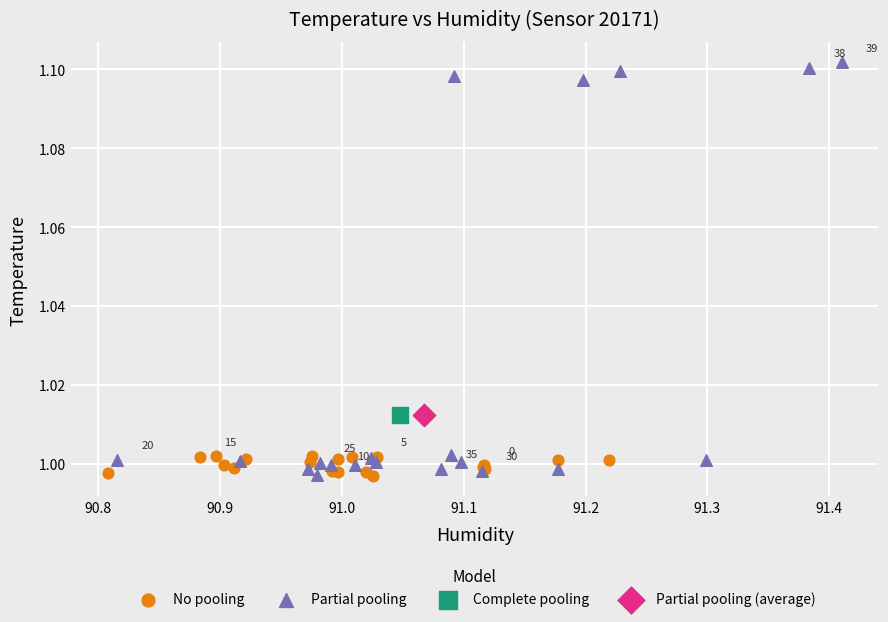

What are all the series names shown in the legend?

No pooling, Partial pooling, Complete pooling, Partial pooling (average)